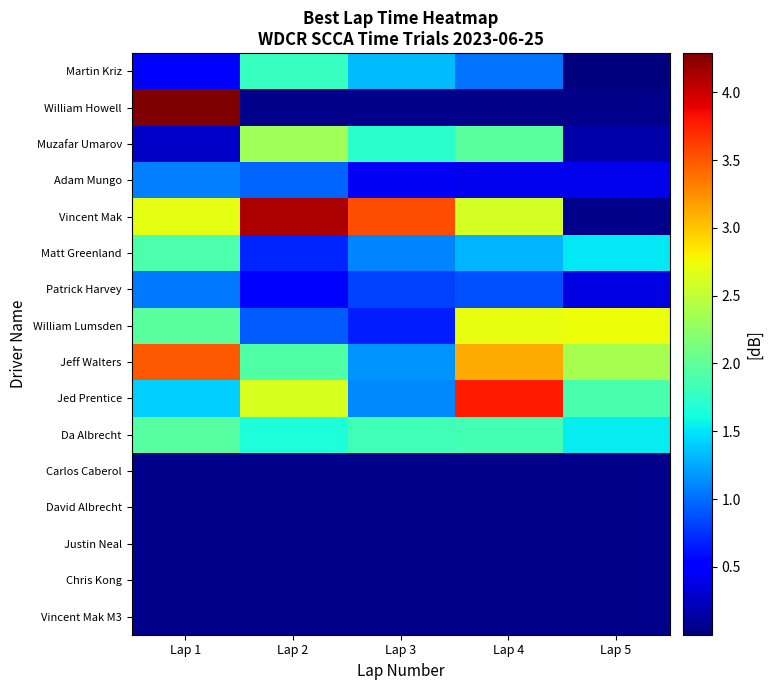

What is the difference between the second highest and second lowest values in the Da Albrecht series?

0.2